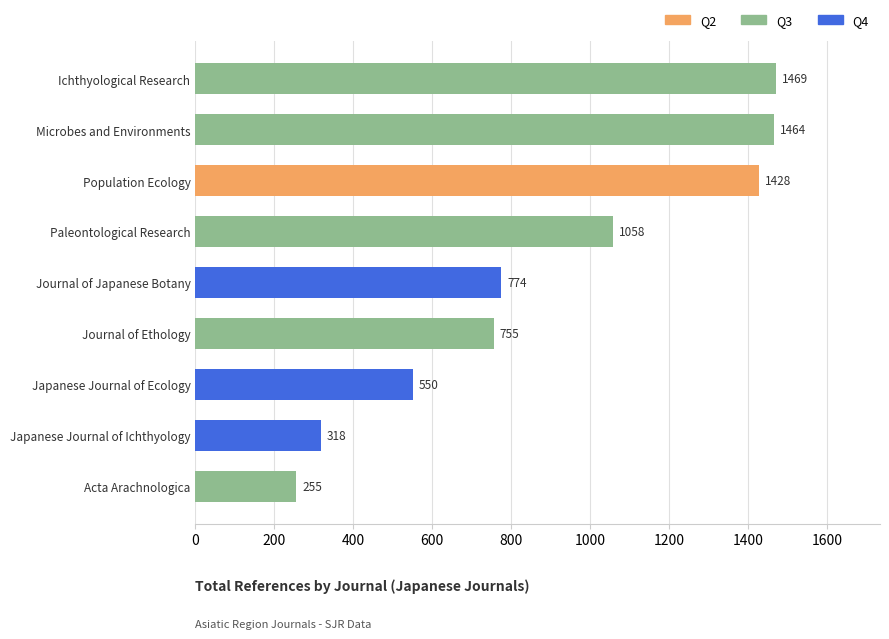

What is the average value?

897